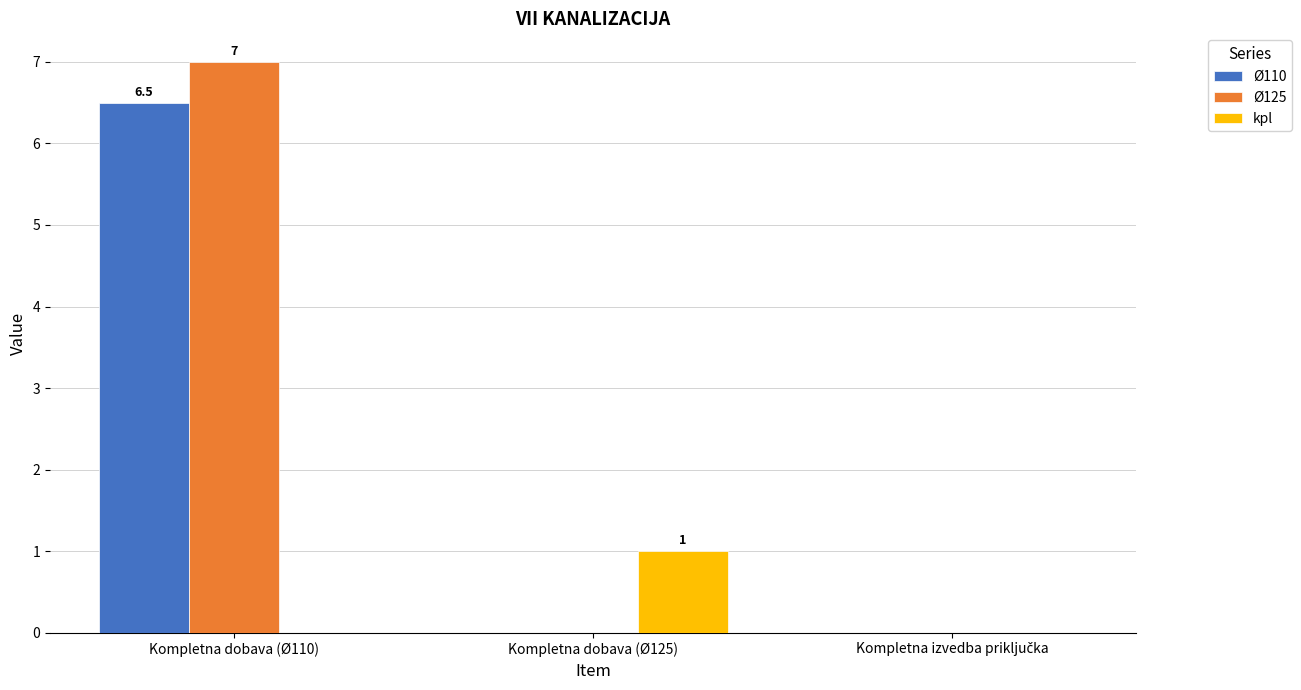

At which category is the sum across all series the highest?

Kompletna dobava (Ø110)